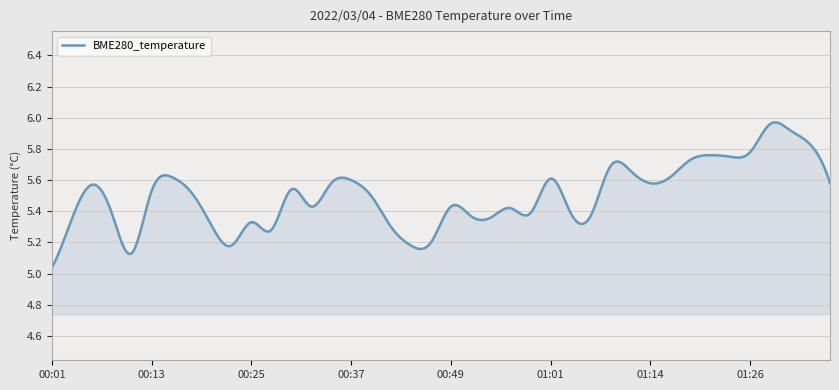

How many series are shown in this chart?

1